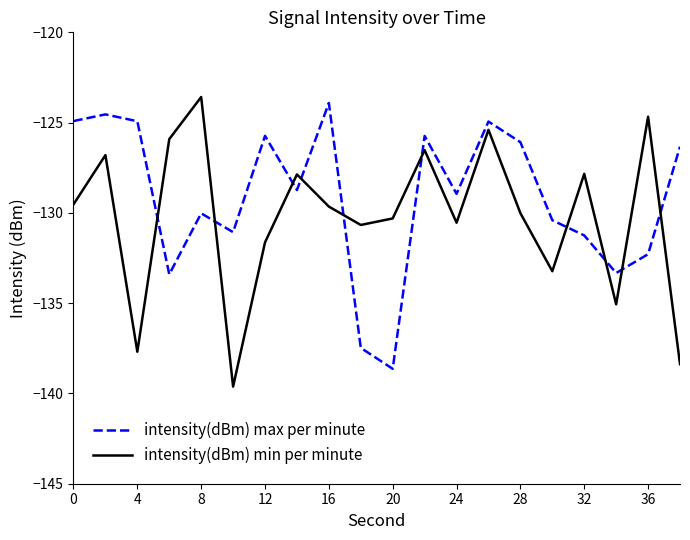

What is the greatest value displayed?

-123.6